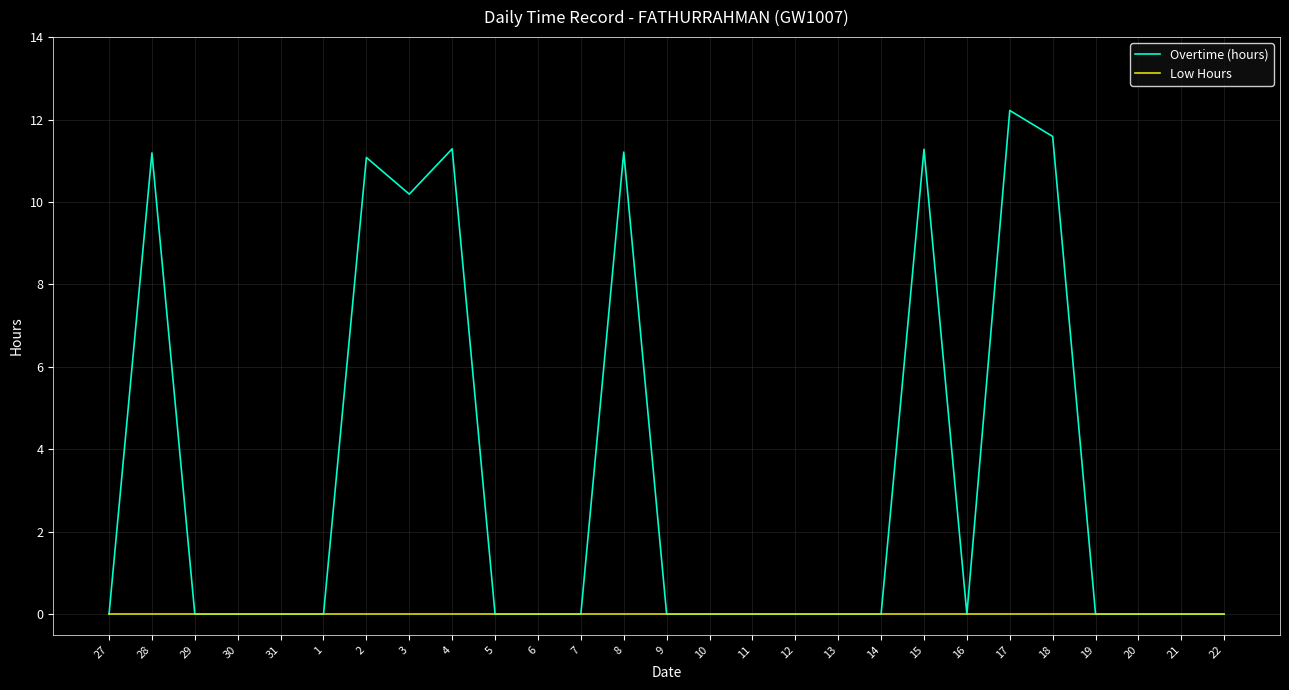

Which series has the largest total across all categories?

Overtime (hours)